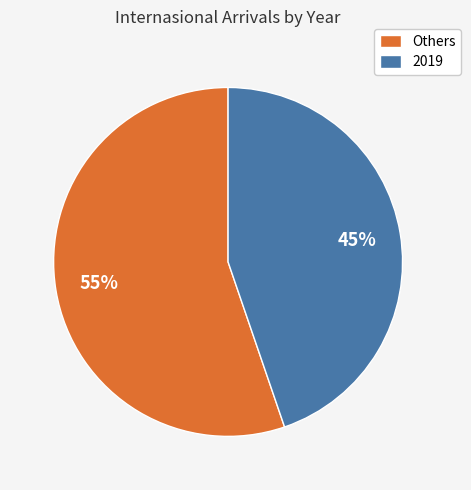

How many segments does this pie chart have?

2